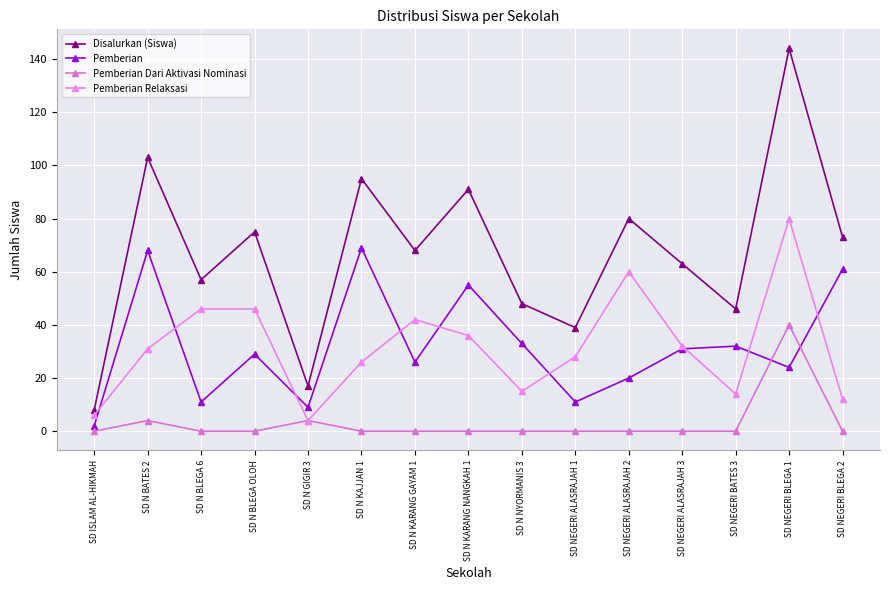

The Disalurkan (Siswa) series shows 39 at SD NEGERI ALASRAJAH 1. True or false?

True